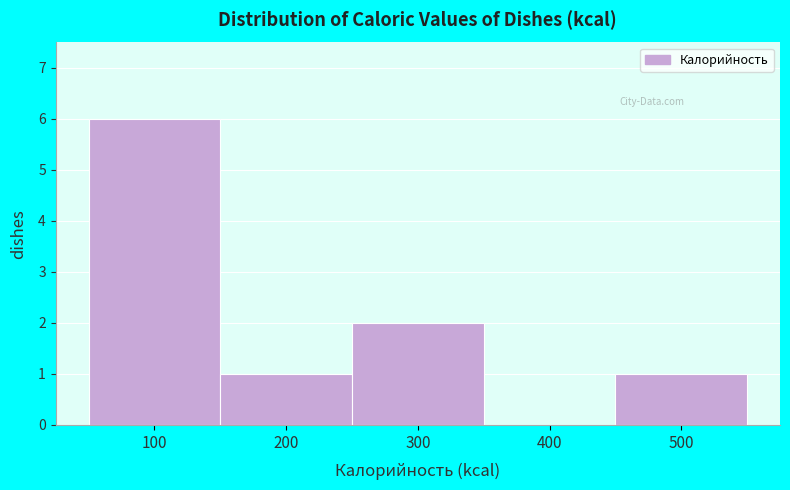

Reading left to right, what are all the values shown in this chart?

100=6	200=1	300=2	400=0	500=1